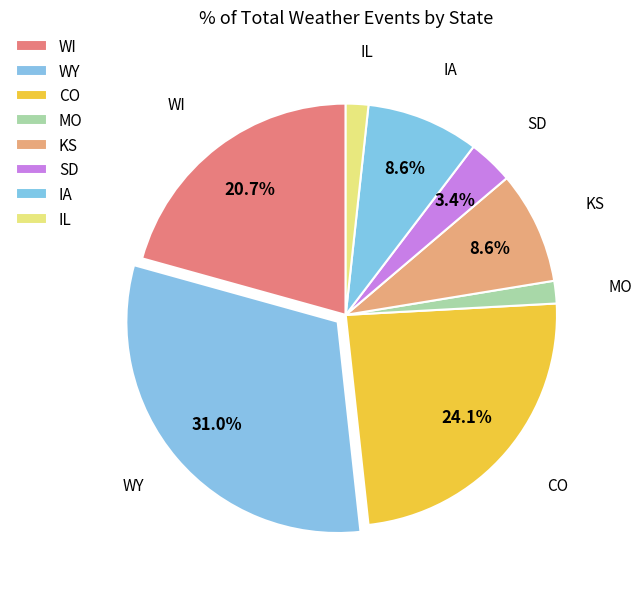

Which category has the biggest portion of the pie?

WY